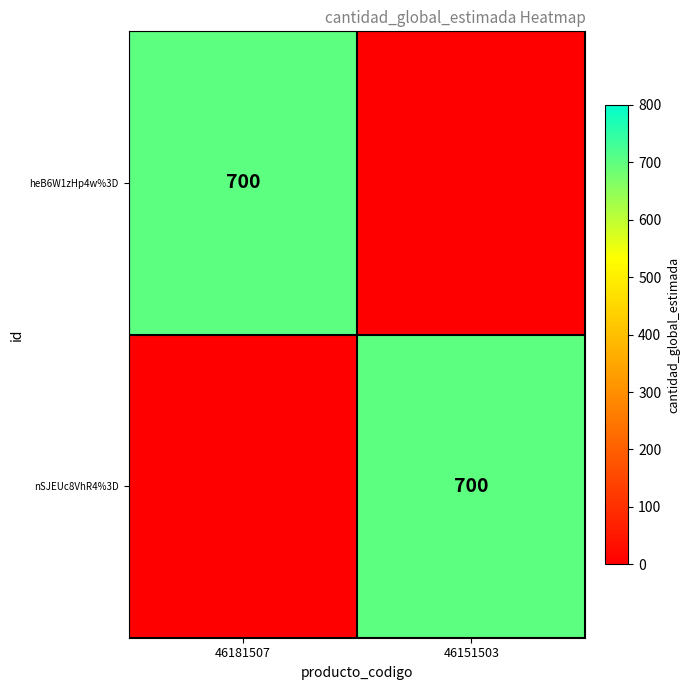

The value of nSJEUc8VhR4%3D at 46151503 is 344. True or false?

False